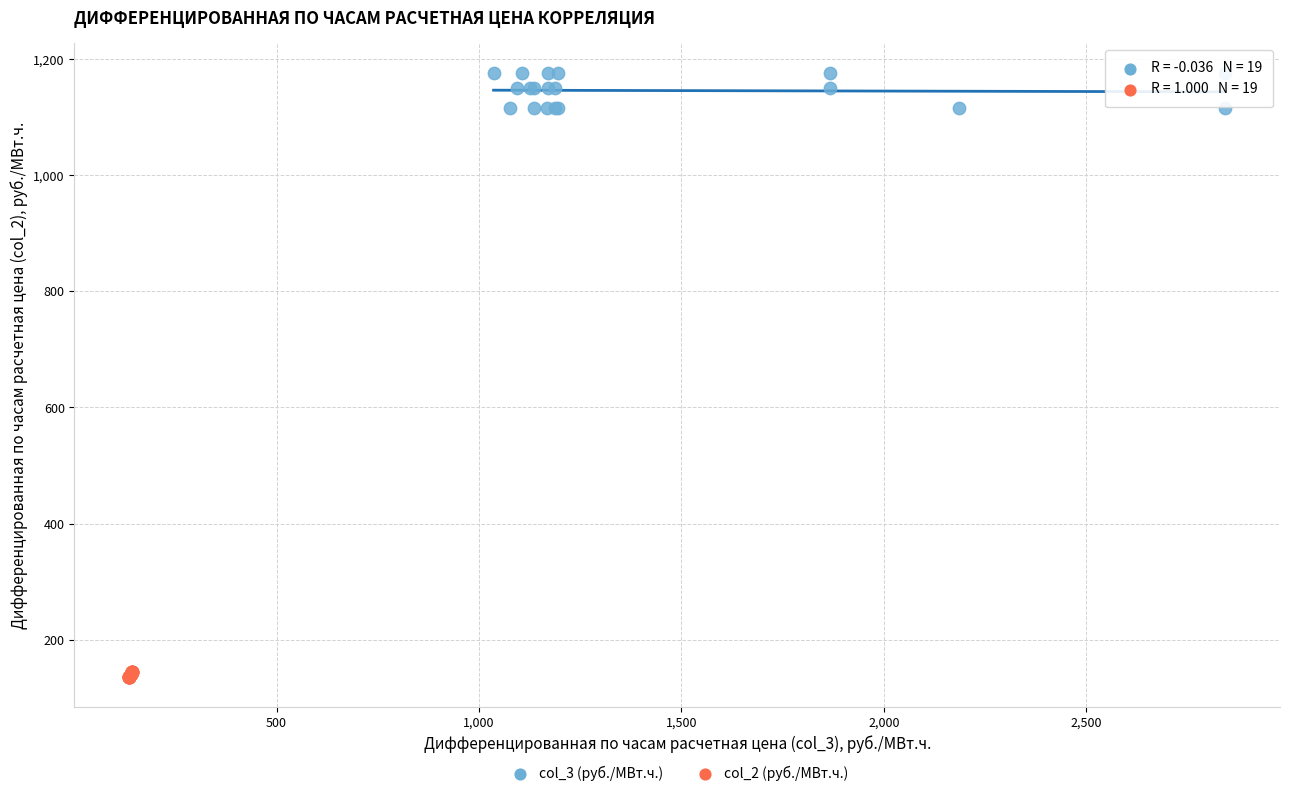

Which series reaches the maximum Y coordinate?

col_3 (руб./МВт.ч.)